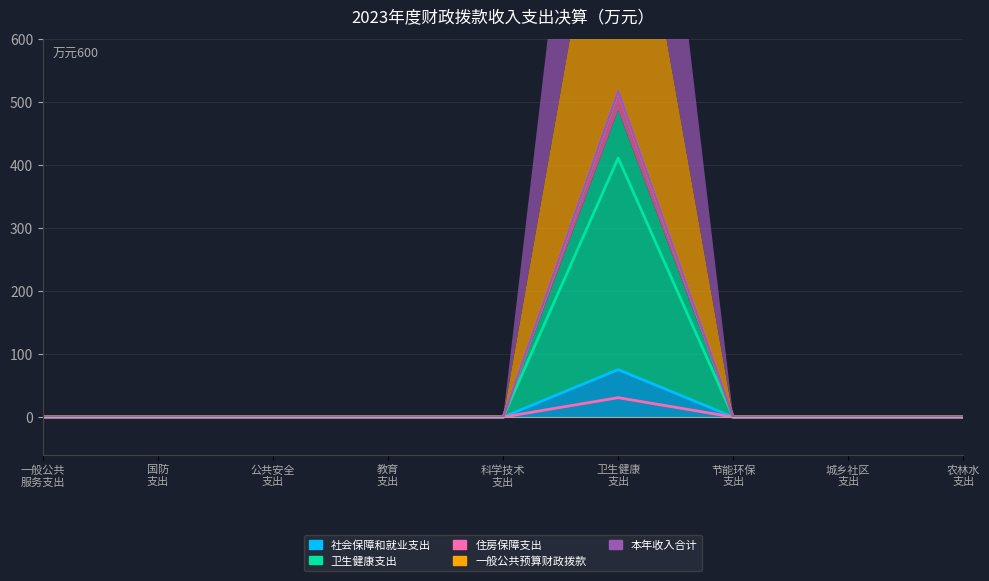

How many positive values does the 住房保障支出 series have?

1